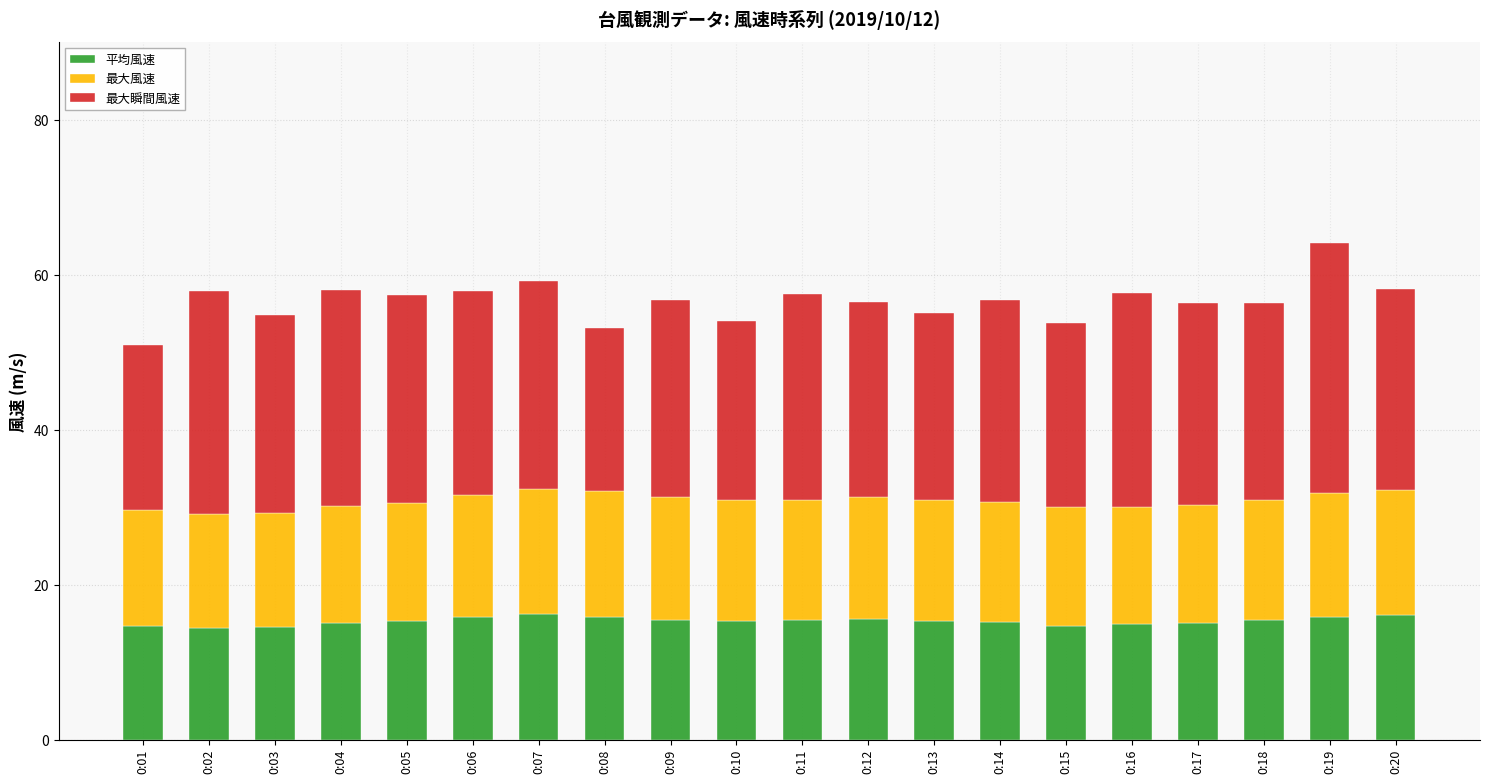

What are all the series names shown in the legend?

平均風速, 最大風速, 最大瞬間風速